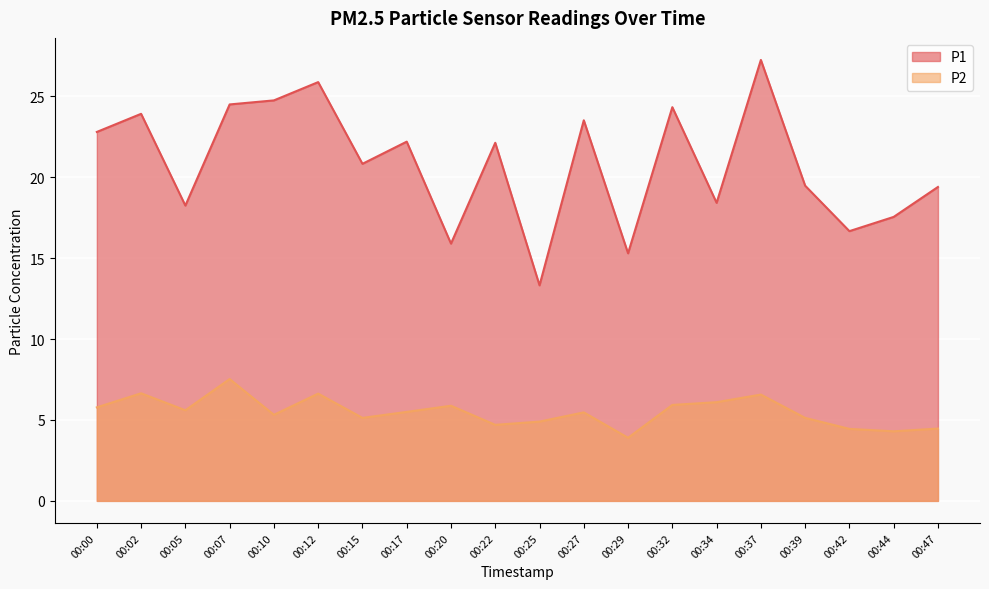

What is the sum of all P2 values?

109.9